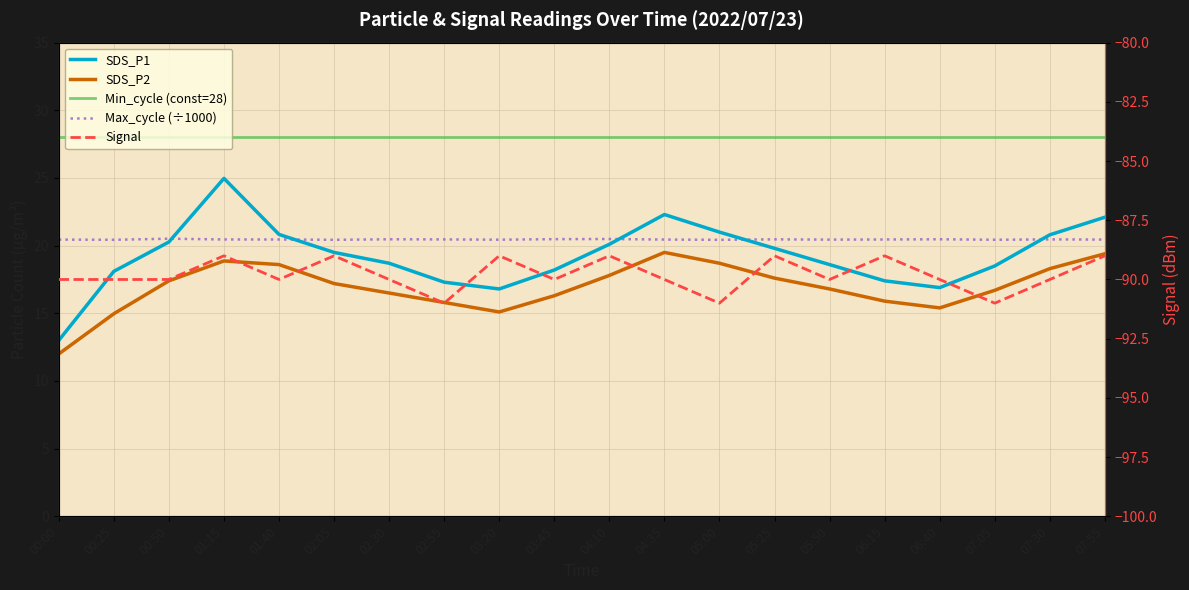

True or false: SDS_P1 and SDS_P2 intersect in this chart.

False